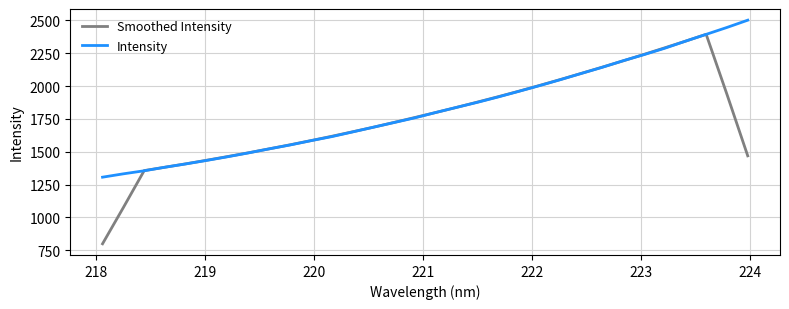

What is the highest value of the Smoothed Intensity series?

2394.7